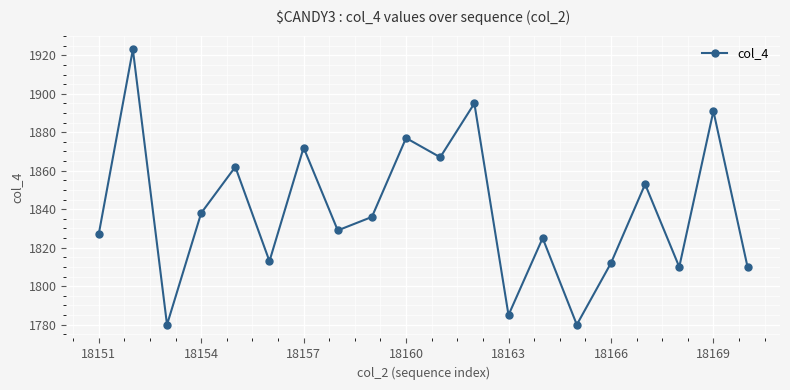

What is the value of the 20th point from the left?

1810